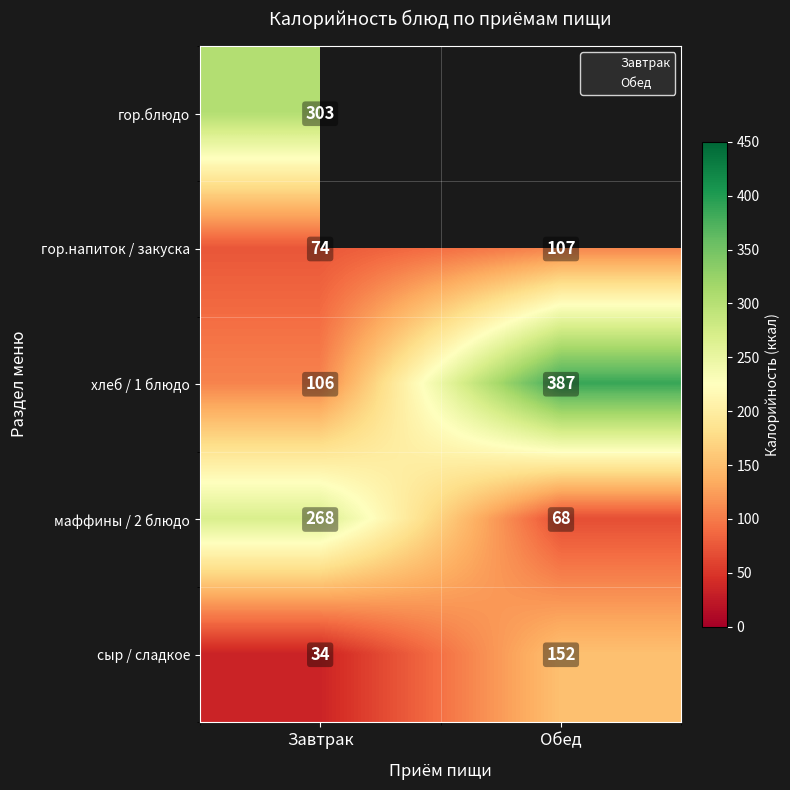

At which category is the sum across all series the highest?

Завтрак